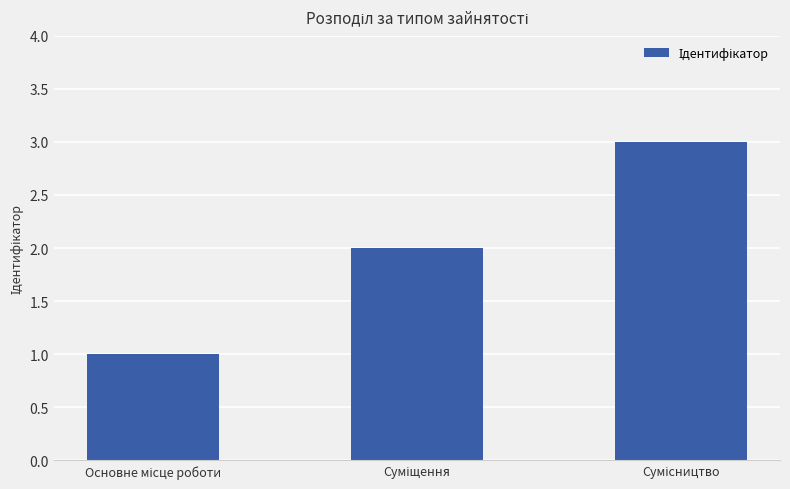

What is the smallest value displayed?

1